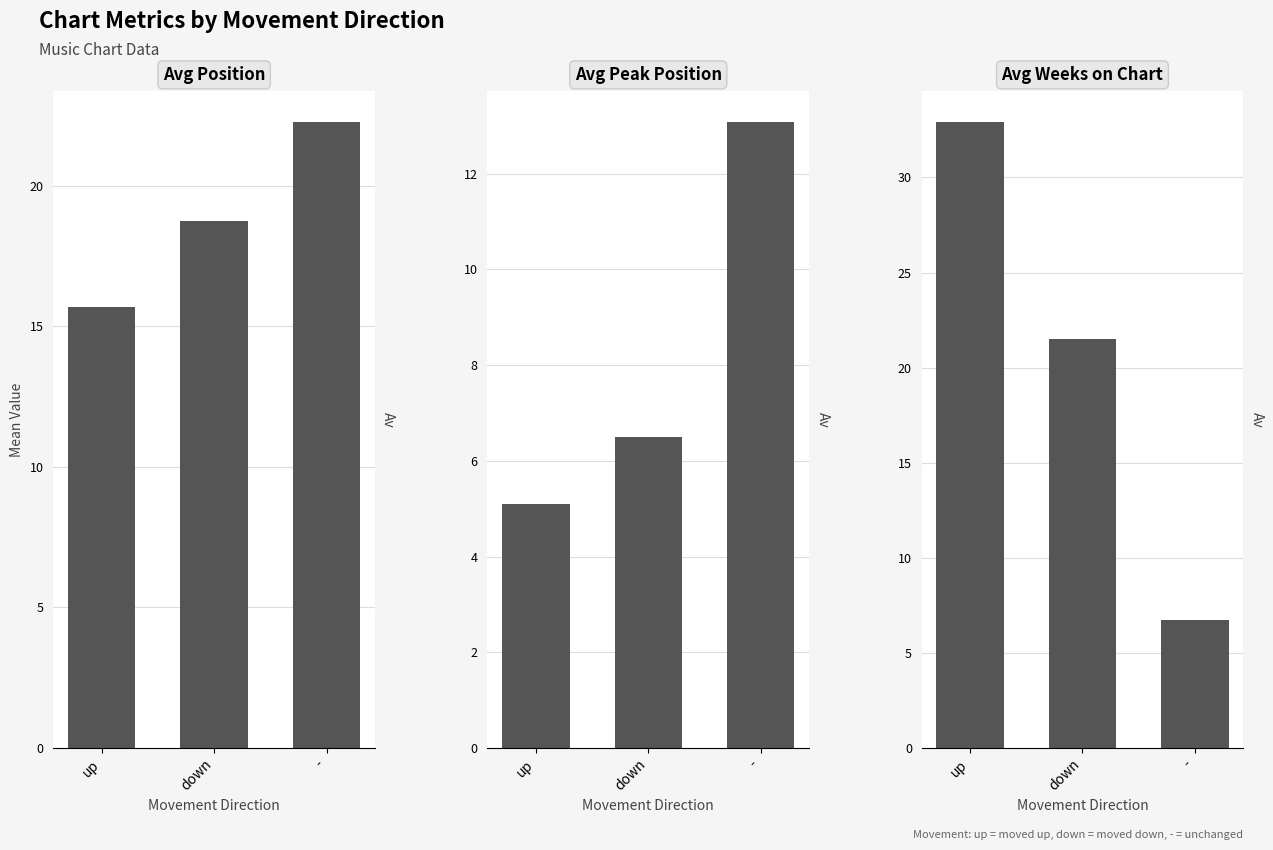

How many data points does each series have?

3